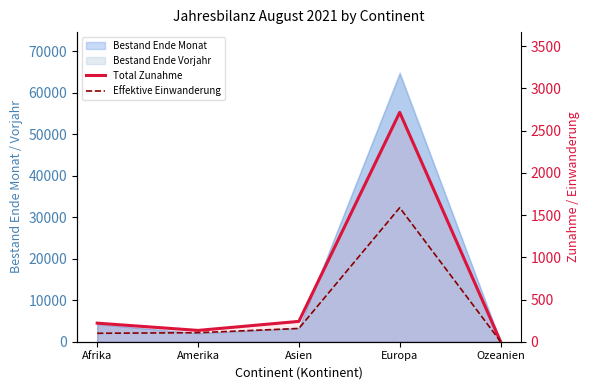

What is the greatest value displayed?

2717